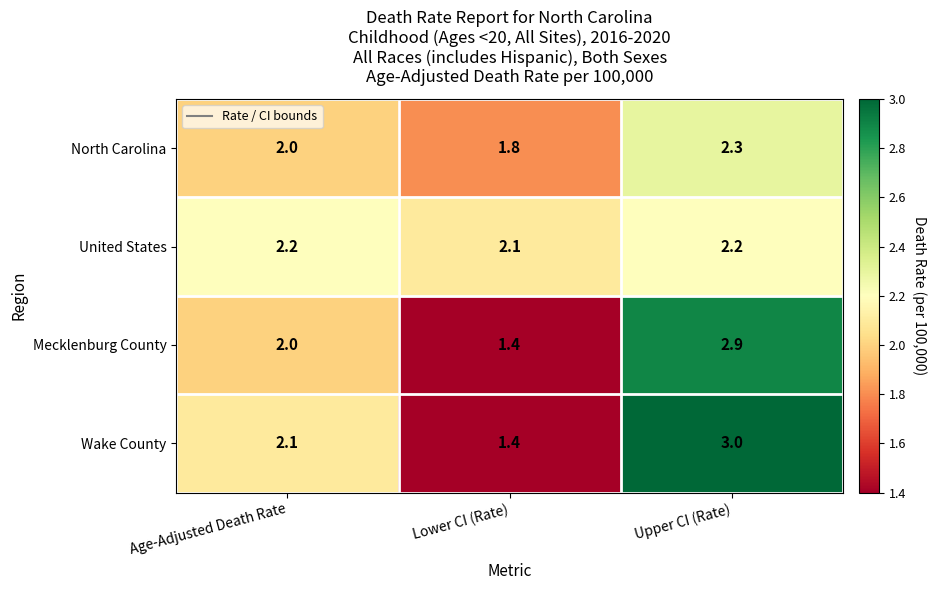

Reading right to left, extract all data points from this chart.

North Carolina: 2.3	1.8	2.0
United States: 2.2	2.1	2.2
Mecklenburg County: 2.9	1.4	2.0
Wake County: 3.0	1.4	2.1